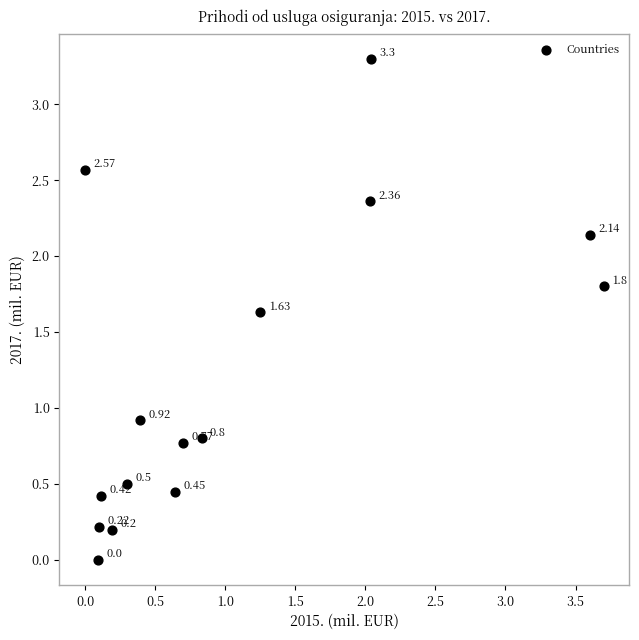

What is the range of Y values (max minus min)?

3.3